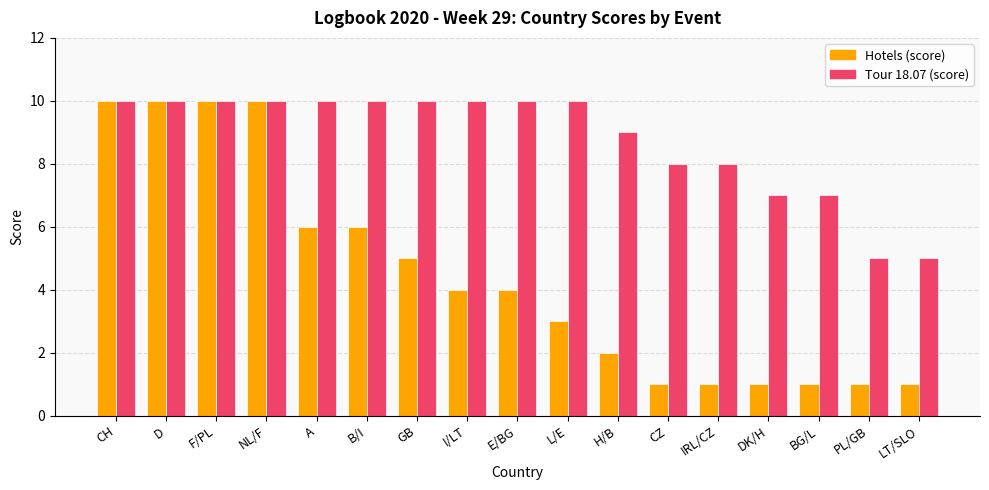

Reading right to left, transcribe all the data shown in this chart.

Hotels (score): 1	1	1	1	1	1	2	3	4	4	5	6	6	10	10	10	10
Tour 18.07 (score): 5	5	7	7	8	8	9	10	10	10	10	10	10	10	10	10	10